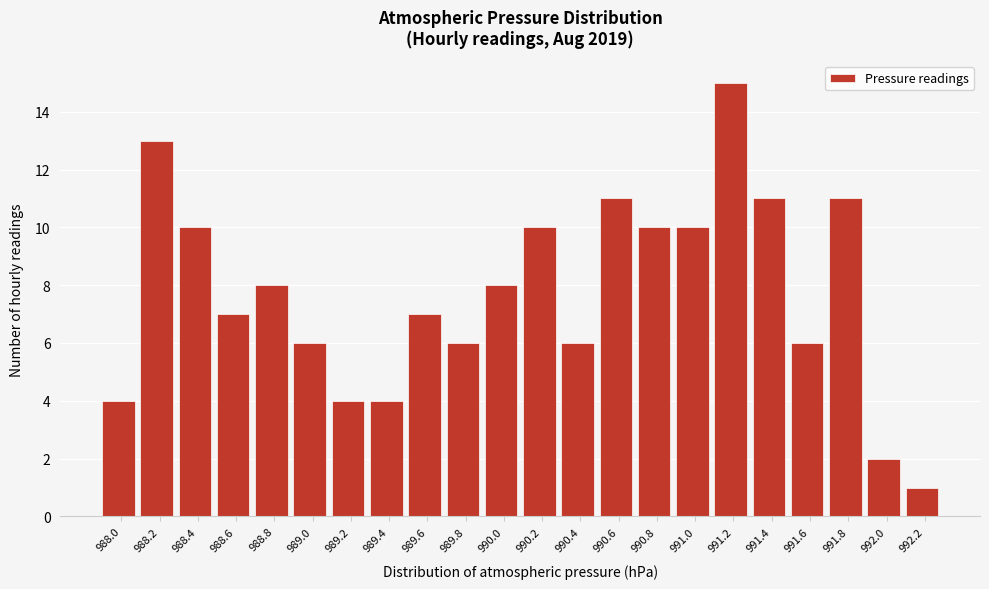

Reading left to right, transcribe all the data shown in this chart.

4	13	10	7	8	6	4	4	7	6	8	10	6	11	10	10	15	11	6	11	2	1